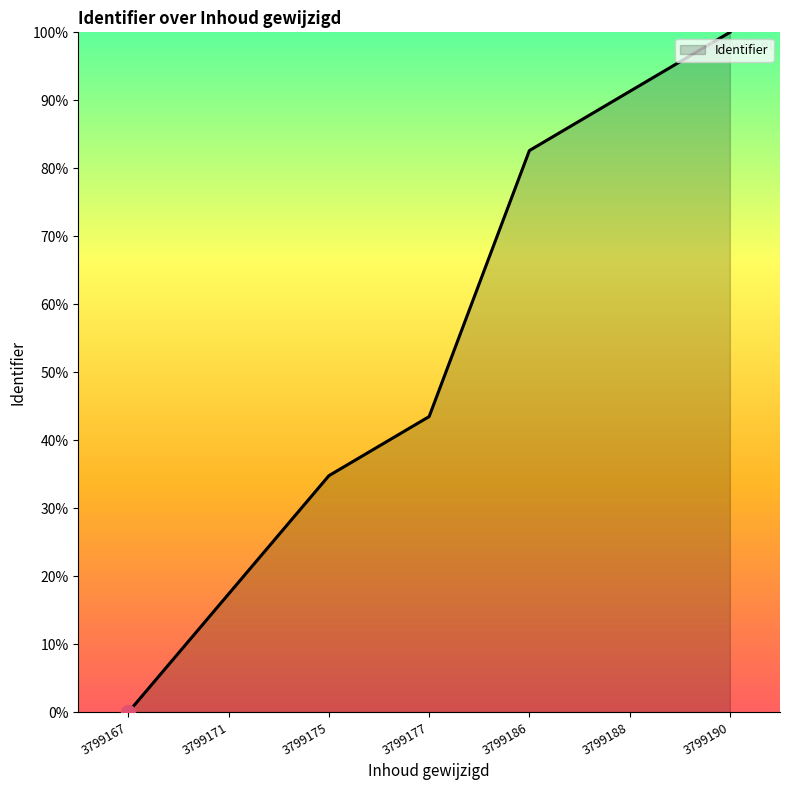

List the labels in order of value, largest first.

3799190, 3799188, 3799186, 3799177, 3799175, 3799171, 3799167